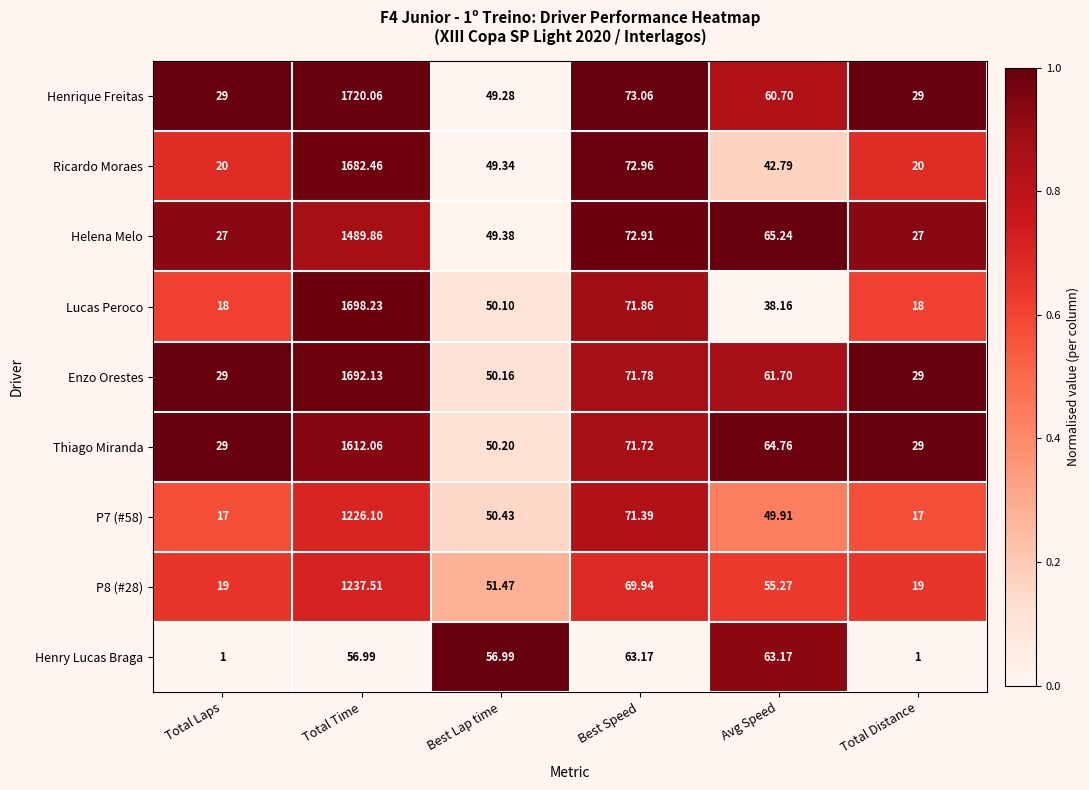

At which category is the sum across all series the highest?

Total Time